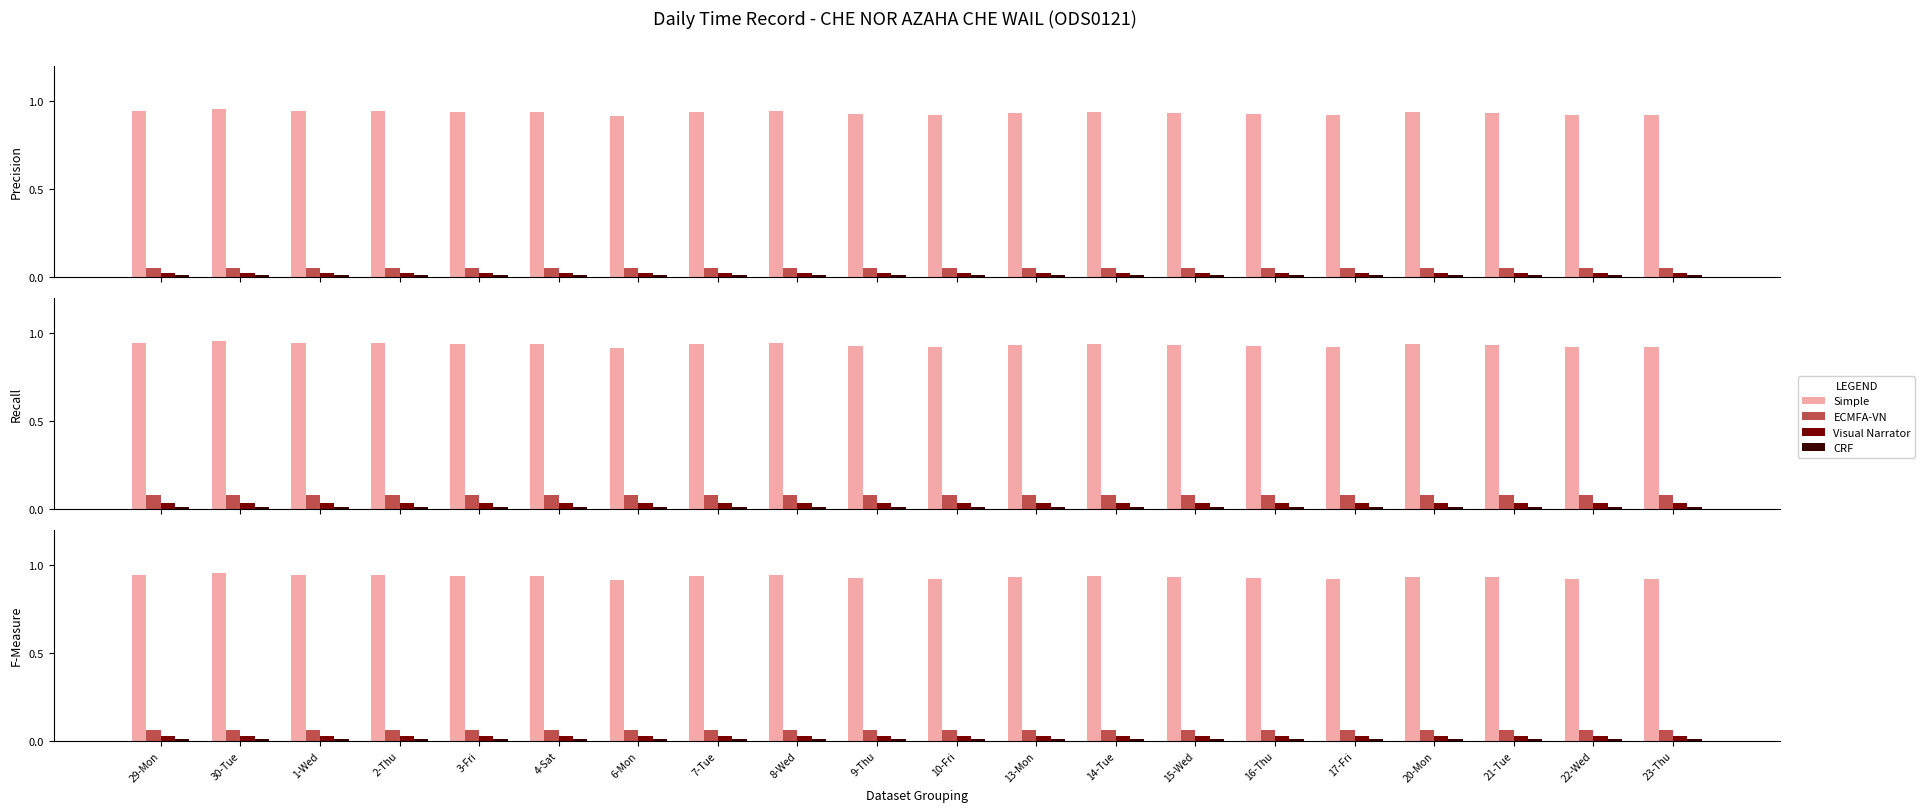

Reading left to right, transcribe all the data shown in this chart.

Simple: 29-Mon=0.9	30-Tue=1.0	1-Wed=0.9	2-Thu=0.9	3-Fri=0.9	4-Sat=0.9	6-Mon=0.9	7-Tue=0.9	8-Wed=0.9	9-Thu=0.9	10-Fri=0.9	13-Mon=0.9	14-Tue=0.9	15-Wed=0.9	16-Thu=0.9	17-Fri=0.9	20-Mon=0.9	21-Tue=0.9	22-Wed=0.9	23-Thu=0.9
ECMFA-VN: 29-Mon=0.1	30-Tue=0.1	1-Wed=0.1	2-Thu=0.1	3-Fri=0.1	4-Sat=0.1	6-Mon=0.1	7-Tue=0.1	8-Wed=0.1	9-Thu=0.1	10-Fri=0.1	13-Mon=0.1	14-Tue=0.1	15-Wed=0.1	16-Thu=0.1	17-Fri=0.1	20-Mon=0.1	21-Tue=0.1	22-Wed=0.1	23-Thu=0.1
Visual Narrator: 29-Mon=0.0	30-Tue=0.0	1-Wed=0.0	2-Thu=0.0	3-Fri=0.0	4-Sat=0.0	6-Mon=0.0	7-Tue=0.0	8-Wed=0.0	9-Thu=0.0	10-Fri=0.0	13-Mon=0.0	14-Tue=0.0	15-Wed=0.0	16-Thu=0.0	17-Fri=0.0	20-Mon=0.0	21-Tue=0.0	22-Wed=0.0	23-Thu=0.0
CRF: 29-Mon=0.0	30-Tue=0.0	1-Wed=0.0	2-Thu=0.0	3-Fri=0.0	4-Sat=0.0	6-Mon=0.0	7-Tue=0.0	8-Wed=0.0	9-Thu=0.0	10-Fri=0.0	13-Mon=0.0	14-Tue=0.0	15-Wed=0.0	16-Thu=0.0	17-Fri=0.0	20-Mon=0.0	21-Tue=0.0	22-Wed=0.0	23-Thu=0.0